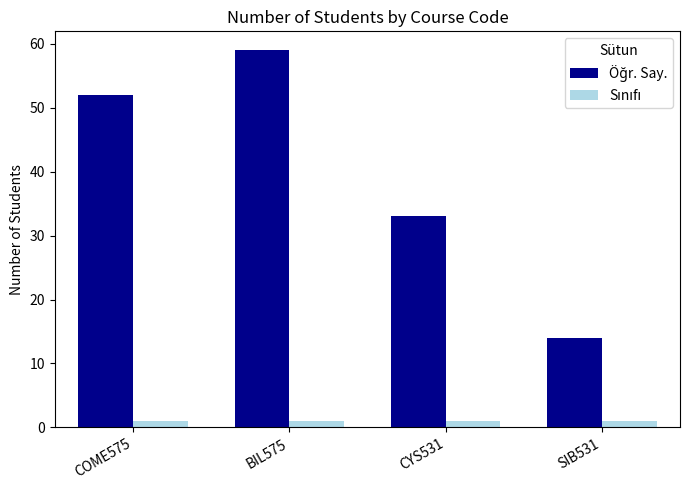

At how many categories does at least one series exceed 7?

4